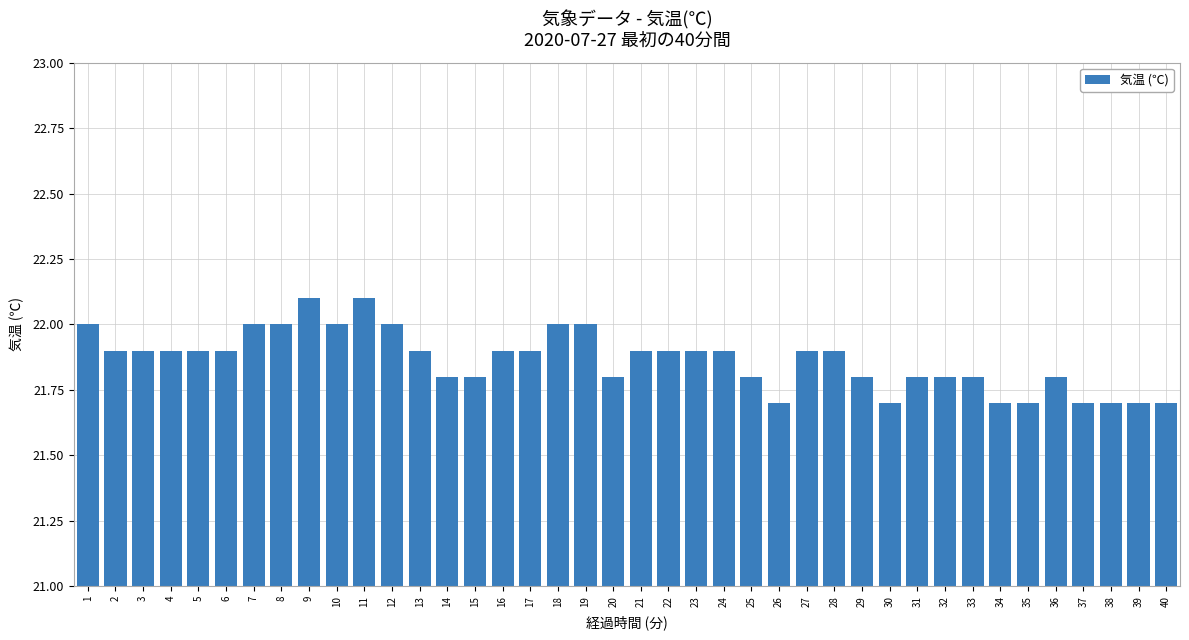

Reading right to left, transcribe all the data shown in this chart.

40=21.7	39=21.7	38=21.7	37=21.7	36=21.8	35=21.7	34=21.7	33=21.8	32=21.8	31=21.8	30=21.7	29=21.8	28=21.9	27=21.9	26=21.7	25=21.8	24=21.9	23=21.9	22=21.9	21=21.9	20=21.8	19=22.0	18=22.0	17=21.9	16=21.9	15=21.8	14=21.8	13=21.9	12=22.0	11=22.1	10=22.0	9=22.1	8=22.0	7=22.0	6=21.9	5=21.9	4=21.9	3=21.9	2=21.9	1=22.0